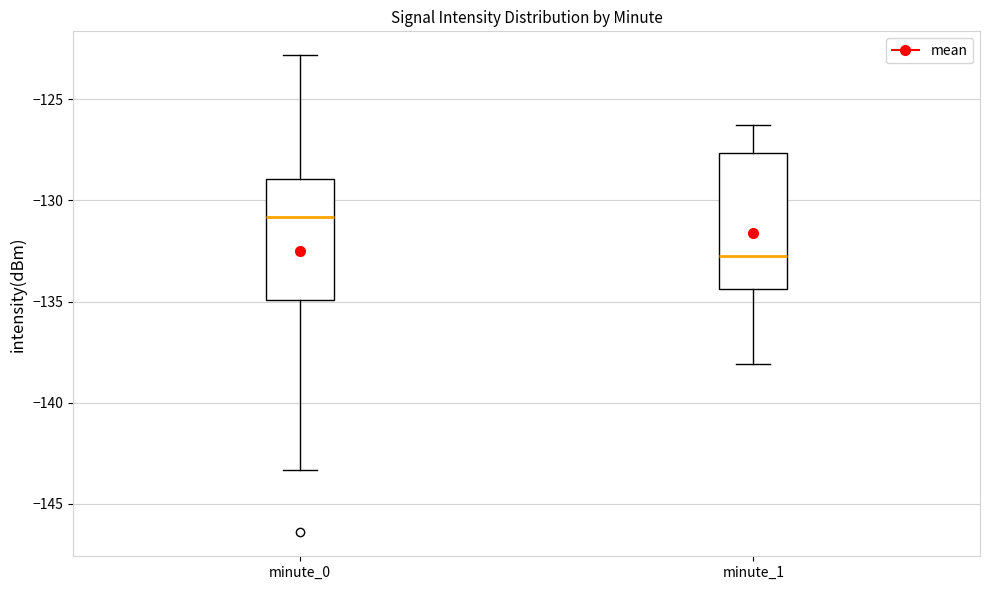

Where does the median line of the box for minute_0 sit on the y-axis? The values are not printed on the chart, so give them approximately, as read against the axis.

-131.0